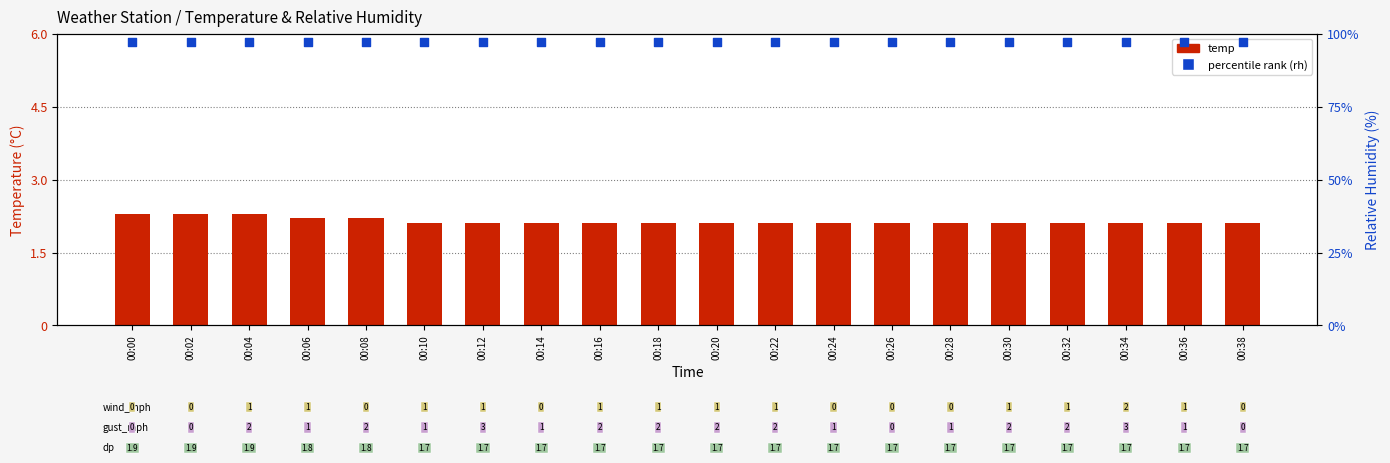

Which series has the largest Y range (max minus min)?

temp